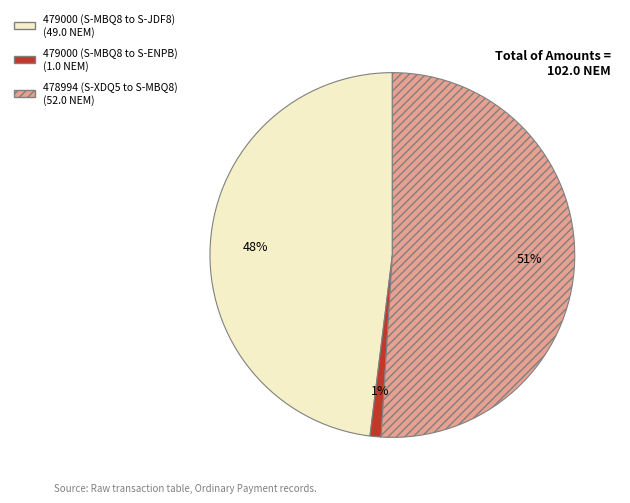

How many segments does this pie chart have?

3